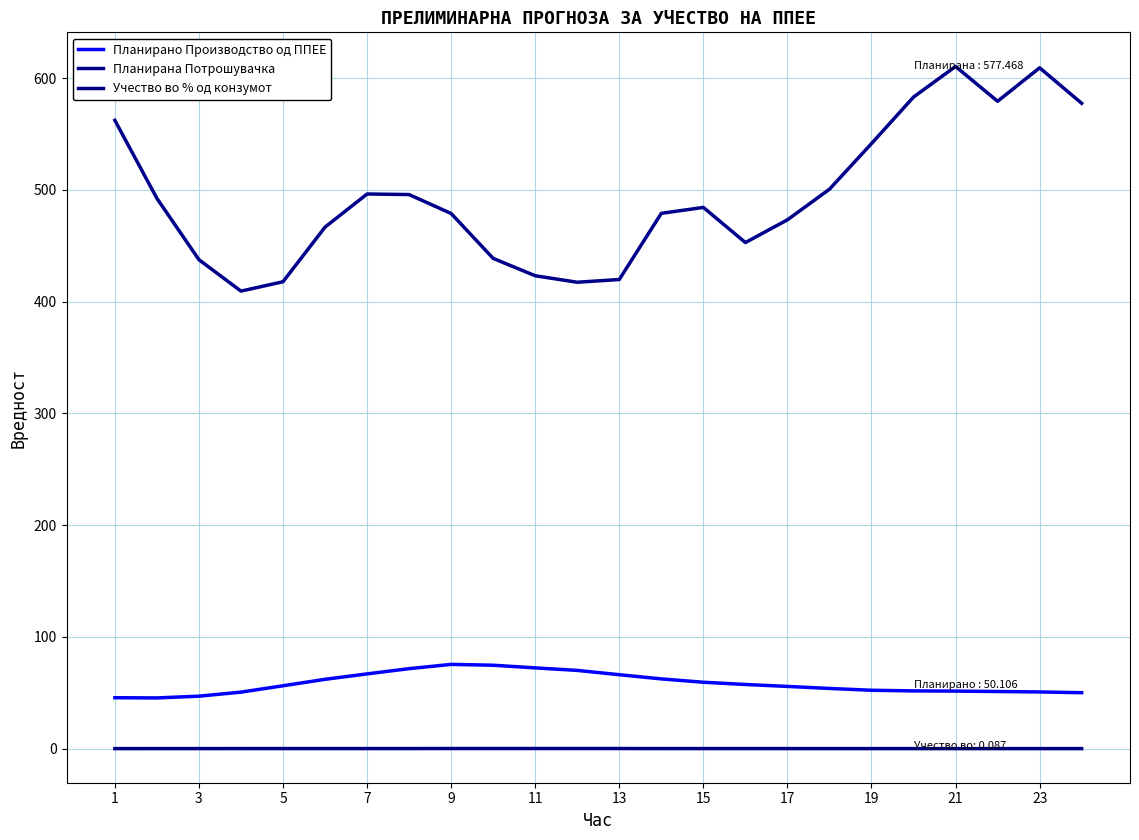

Does the chart have visible grid lines?

Yes